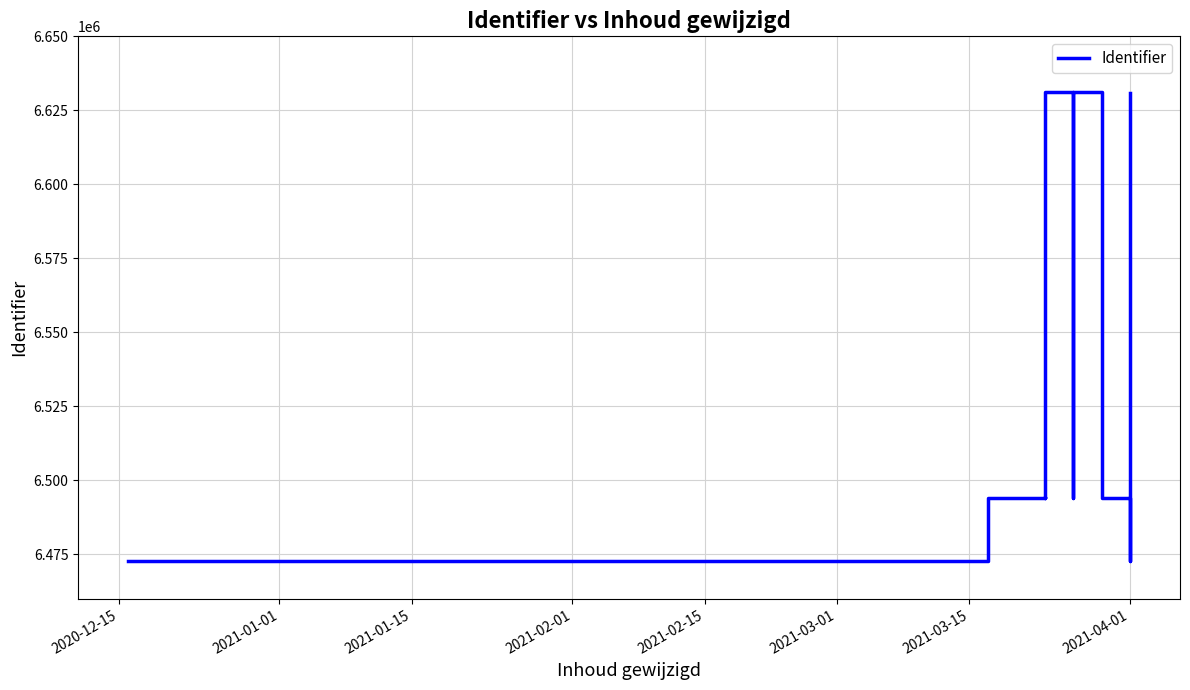

True or false: the data shows 9852798 at 2021-04-01.

False